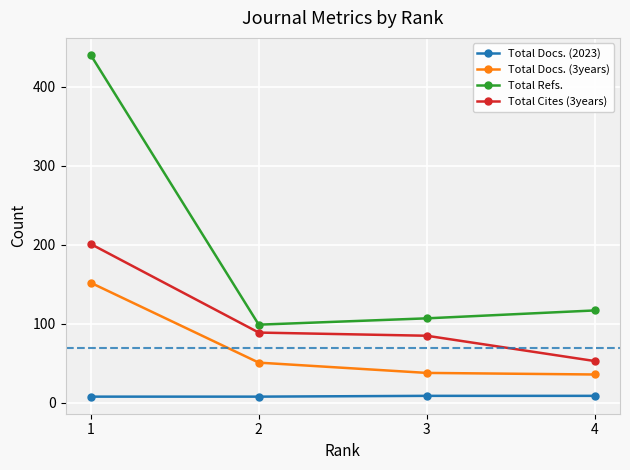

At how many categories does at least one series exceed 422?

1